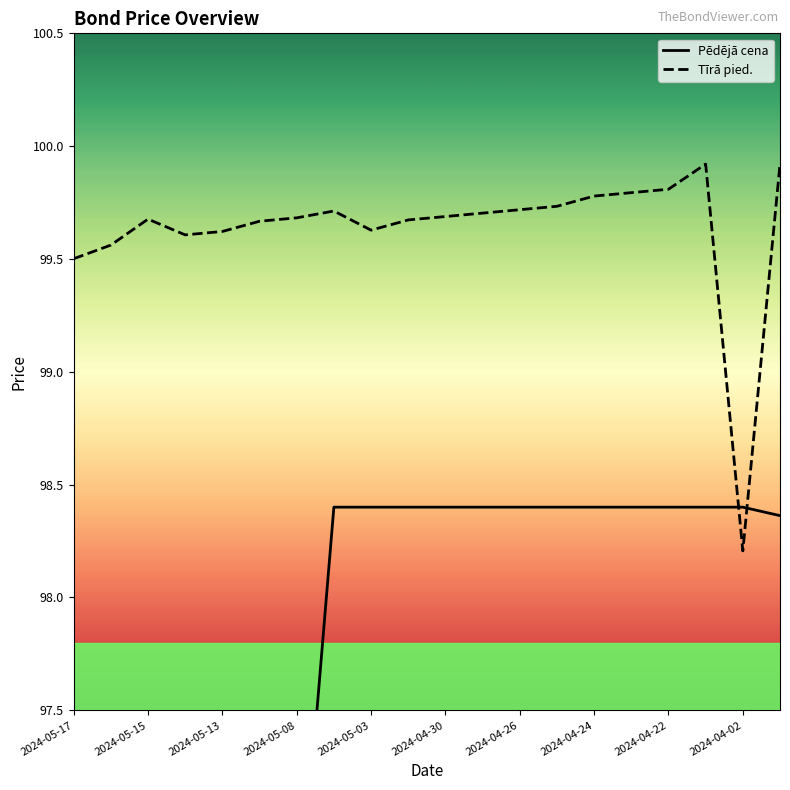

At which category is the sum across all series the highest?

17